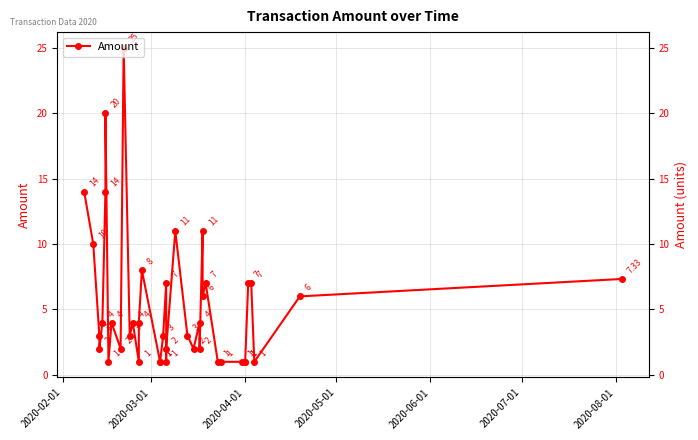

Reading left to right, extract all data points from this chart.

14.0	10.0	3.0	2.0	4.0	14.0	20.0	1.0	4.0	2.0	25.0	3.0	4.0	1.0	4.0	8.0	1.0	1.0	3.0	7.0	1.0	2.0	11.0	3.0	2.0	4.0	2.0	11.0	6.0	7.0	1.0	1.0	1.0	1.0	1.0	7.0	7.0	1.0	6.0	7.3